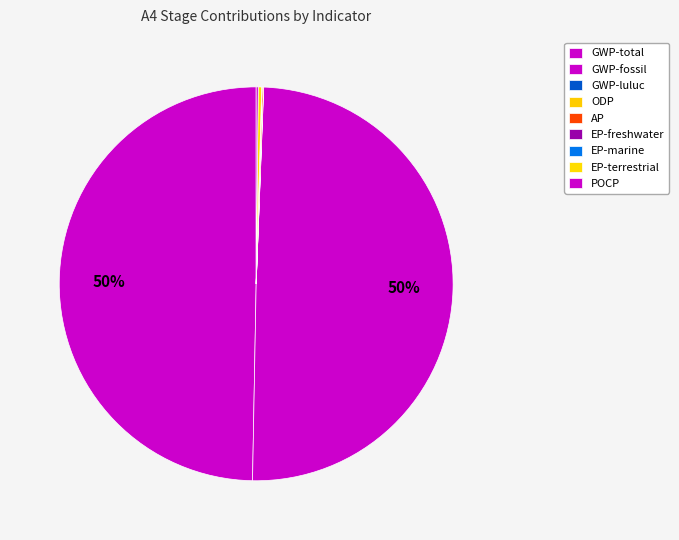

True or false: AP accounts for 0% of the total.

True